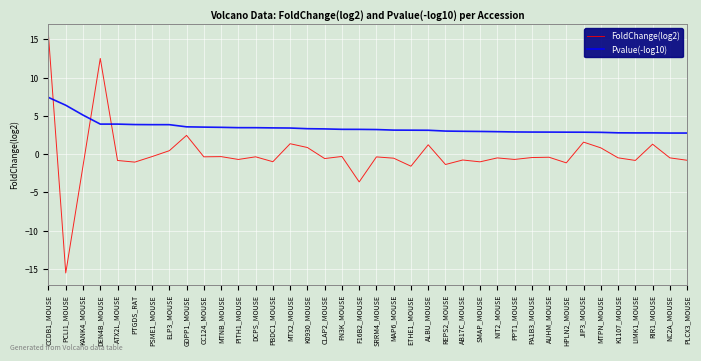

List the series in order of their overall mean, lowest first.

FoldChange(log2), Pvalue(-log10)